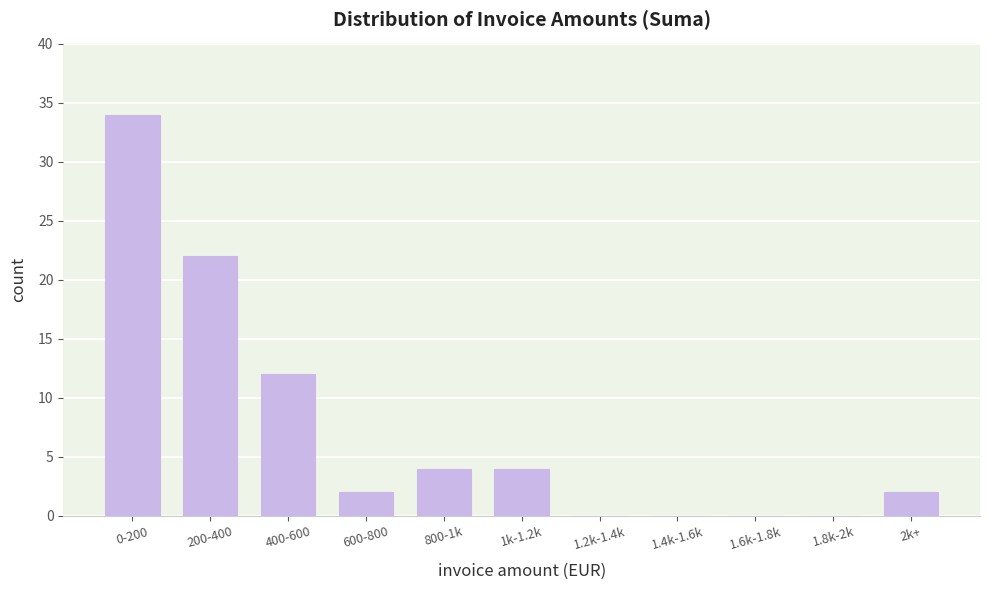

Reading left to right, extract all data points from this chart.

0-200=34	200-400=22	400-600=12	600-800=2	800-1k=4	1k-1.2k=4	1.2k-1.4k=0	1.4k-1.6k=0	1.6k-1.8k=0	1.8k-2k=0	2k+=2